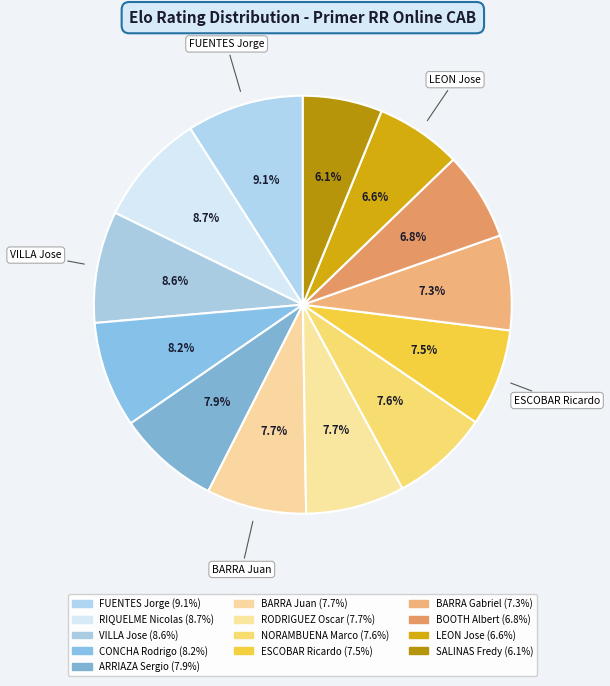

Count the number of slices in the pie.

13